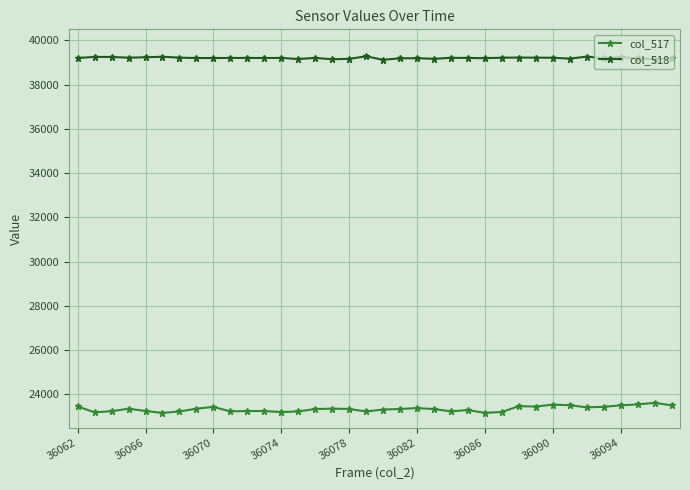

True or false: col_518 has more than 2 points higher than both neighbors.

True